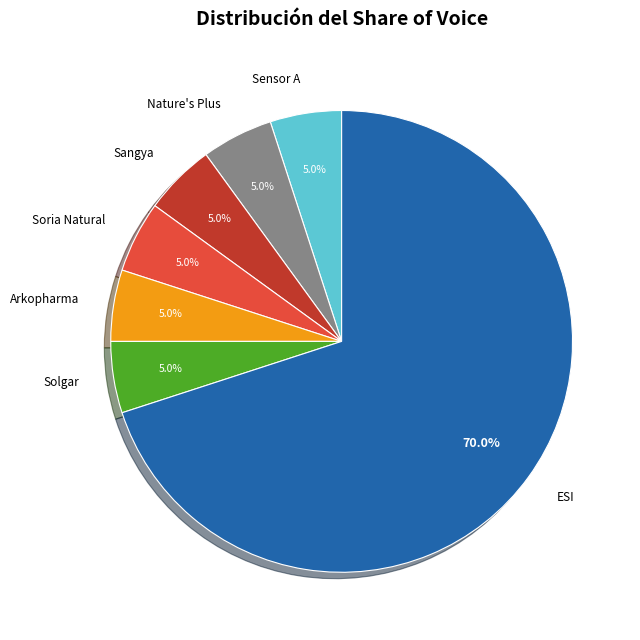

Approximately how many times larger is the value at Nature's Plus compared to Soria Natural?

1.0